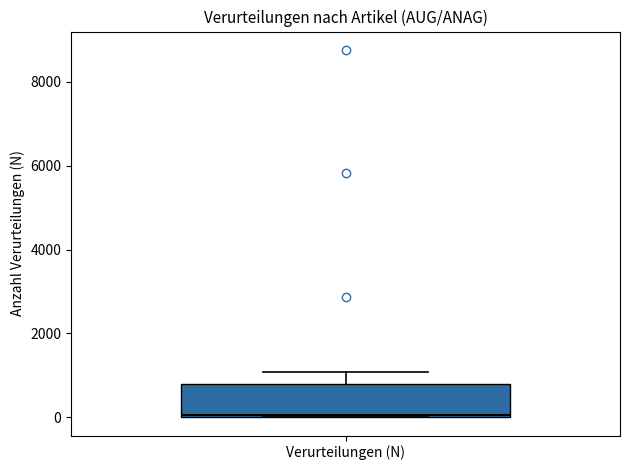

Read this box plot against the y-axis: the position of the median line, the range covered by the box, and the ends of both whiskers. The values are not printed on the chart, so give them approximately, as read against the axis.

median 0, box 0 to 800, whiskers 0 to 1000